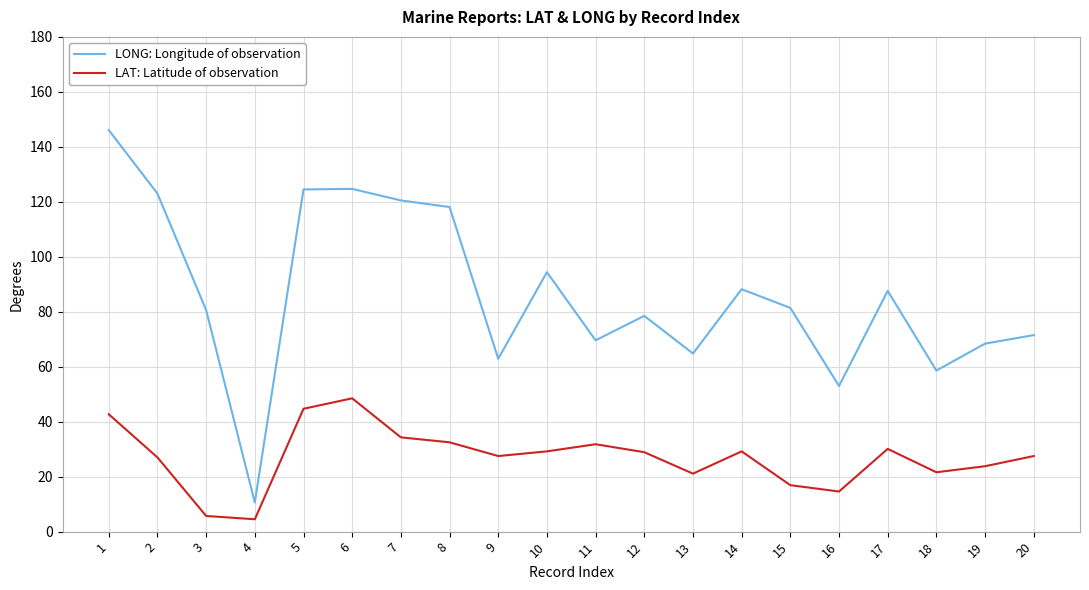

At which label does LONG: Longitude of observation reach its minimum?

4